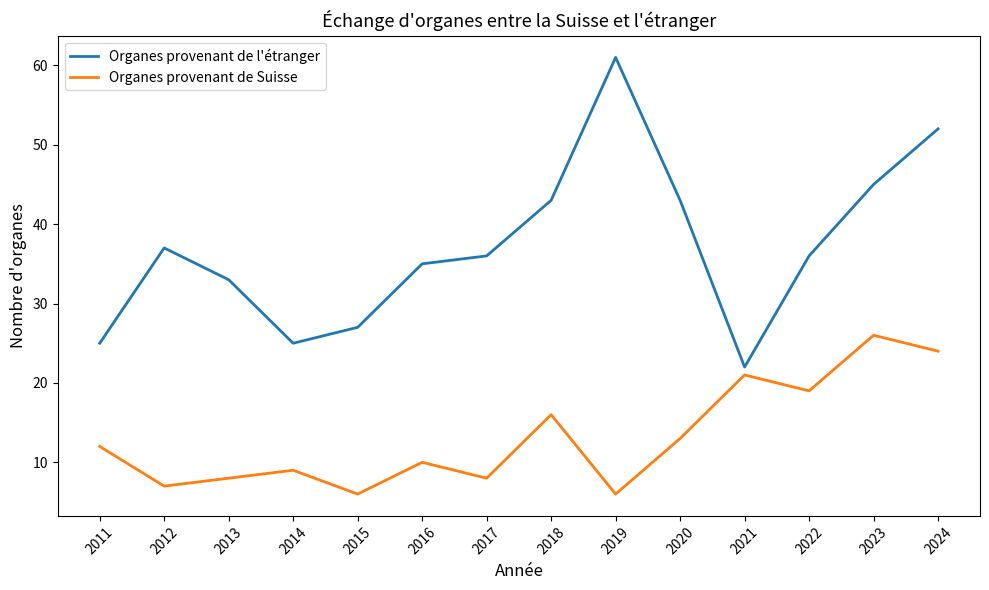

What are all the series names shown in the legend?

Organes provenant de l'étranger, Organes provenant de Suisse